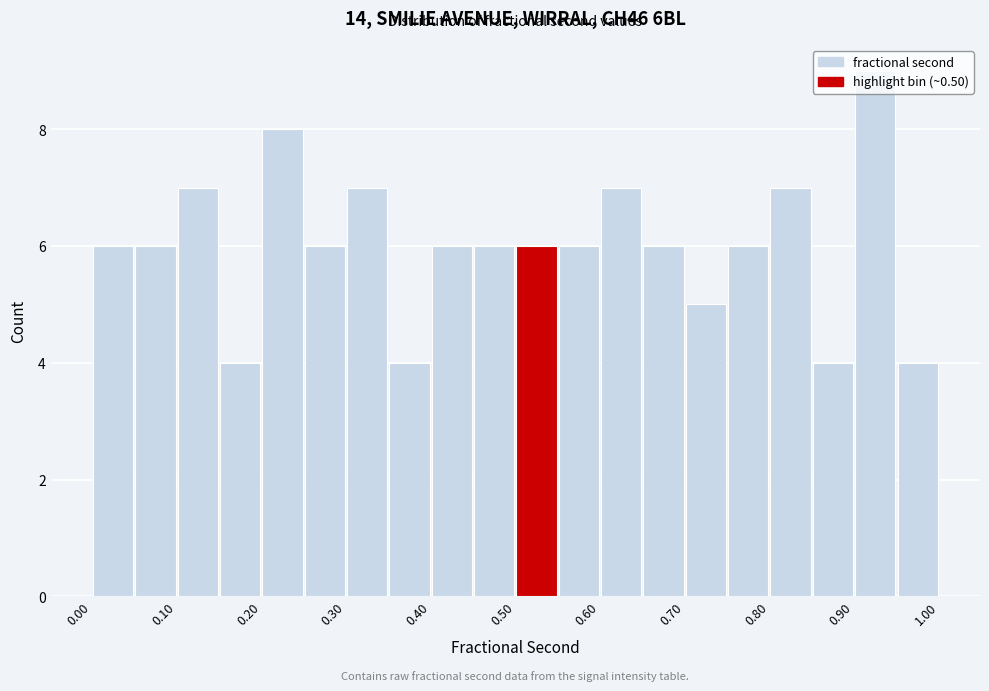

Reading left to right, transcribe this chart: for each bar, give the range it covers on the x-axis and its height. The values are not printed on the chart, so give them approximately, as read against the axis.

0.00 to 0.05: 6
0.05 to 0.10: 6
0.10 to 0.15: 7
0.15 to 0.20: 4
0.20 to 0.25: 8
0.25 to 0.30: 6
0.30 to 0.35: 7
0.35 to 0.40: 4
0.40 to 0.45: 6
0.45 to 0.50: 6
0.50 to 0.55: 6
0.55 to 0.60: 6
0.60 to 0.65: 7
0.65 to 0.70: 6
0.70 to 0.75: 5
0.75 to 0.80: 6
0.80 to 0.85: 7
0.85 to 0.90: 4
0.90 to 0.95: 9
0.95 to 1.00: 4